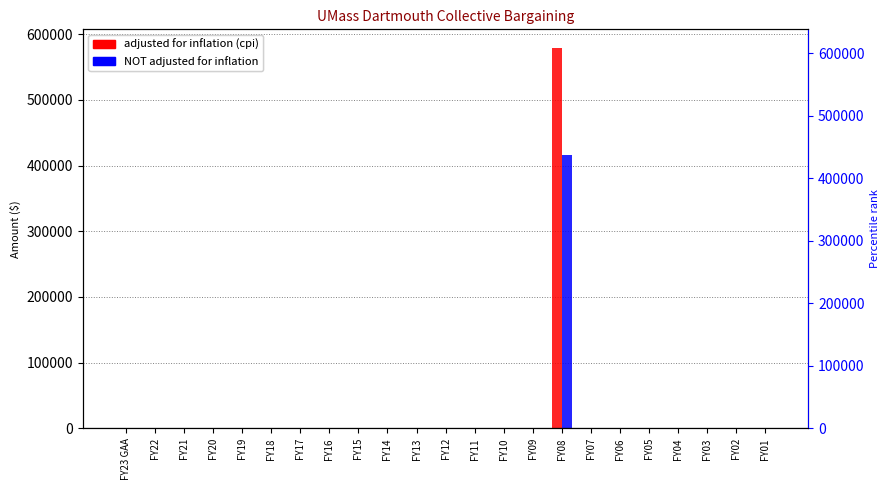

Is it true that adjusted for inflation (cpi) equals 0 at FY22?

True